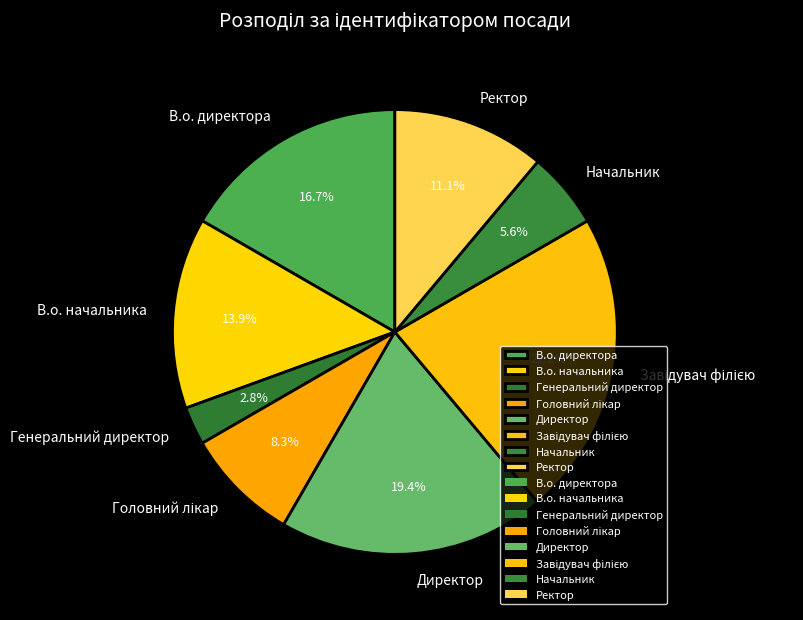

What portion of the pie excludes Директор?

80.6%